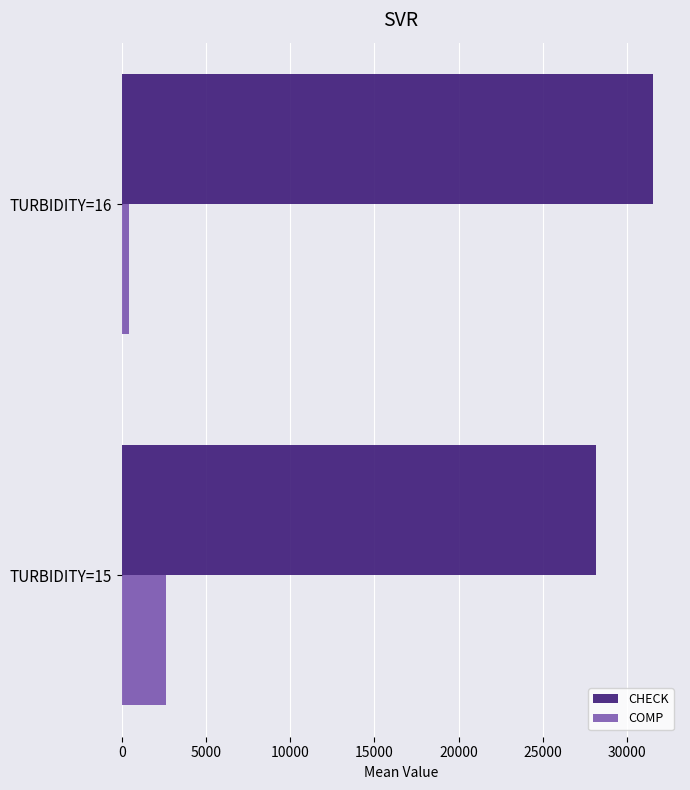

Which series has the largest total across all categories?

CHECK